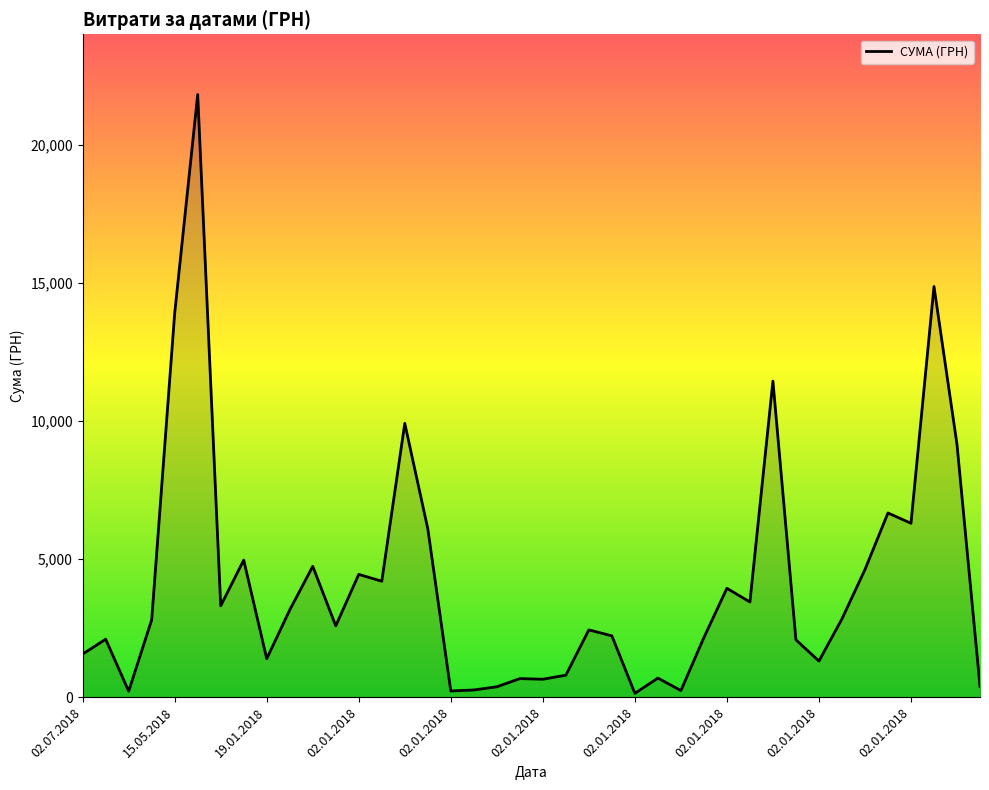

What is the difference between the maximum and minimum values?

21697.0